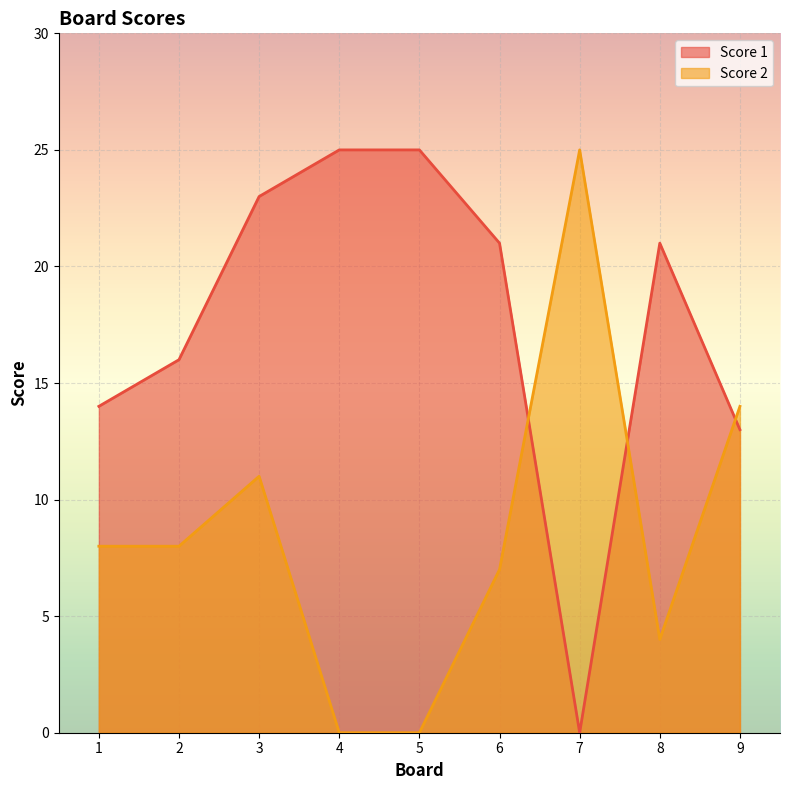

List the series in order of their overall mean, lowest first.

Score 2, Score 1